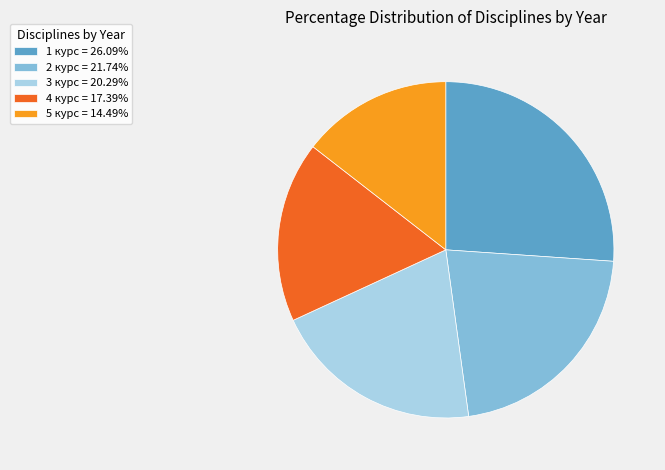

Is it true that 3 курс is 20% of the pie?

True